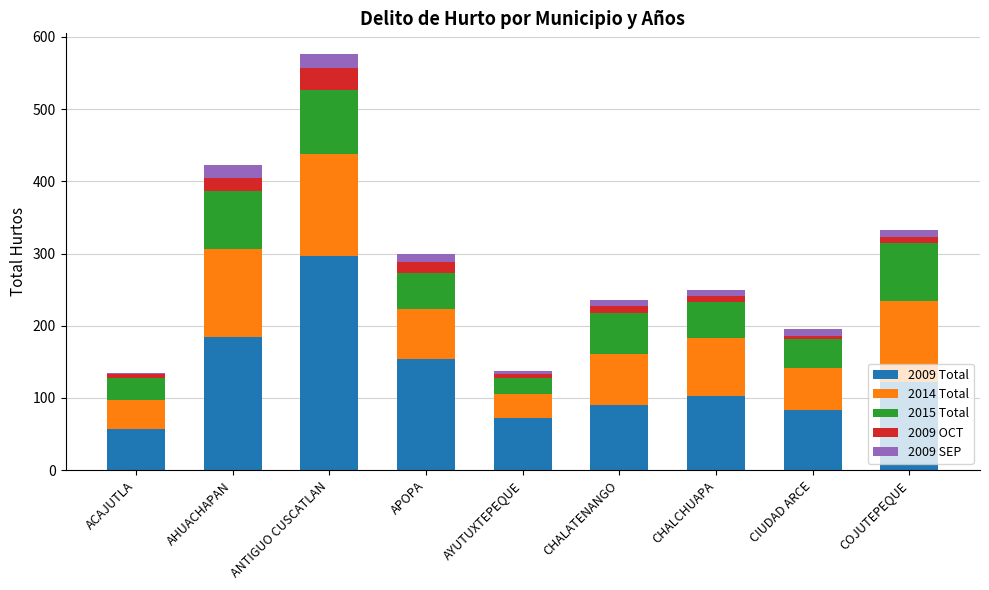

Is it true that 2009 Total equals 81 at AHUACHAPAN?

False